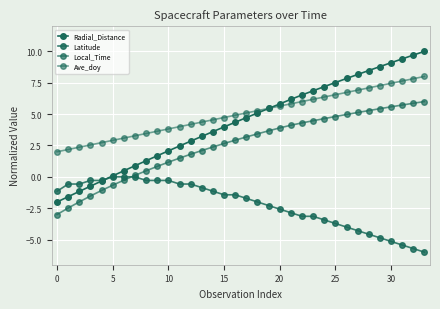

Reading right to left, list all the values displayed in this chart.

Radial_Distance: 10.0	9.7	9.4	9.1	8.8	8.5	8.2	7.8	7.5	7.2	6.9	6.5	6.2	5.8	5.4	5.1	4.7	4.3	4.0	3.6	3.2	2.8	2.5	2.1	1.7	1.3	0.9	0.5	0.1	-0.3	-0.7	-1.2	-1.6	-2.0
Latitude: -6.0	-5.7	-5.4	-5.1	-4.9	-4.6	-4.3	-4.0	-3.7	-3.4	-3.1	-3.1	-2.9	-2.6	-2.3	-2.0	-1.7	-1.4	-1.4	-1.1	-0.9	-0.6	-0.6	-0.3	-0.3	-0.3	0.0	0.0	0.0	-0.3	-0.3	-0.6	-0.6	-1.1
Local_Time: 6.0	5.9	5.7	5.6	5.4	5.3	5.1	5.0	4.8	4.6	4.5	4.3	4.1	3.9	3.7	3.4	3.2	2.9	2.7	2.4	2.1	1.8	1.5	1.2	0.8	0.5	0.1	-0.3	-0.7	-1.1	-1.5	-2.0	-2.5	-3.0
Ave_doy: 8.0	7.8	7.6	7.5	7.3	7.1	6.9	6.7	6.5	6.4	6.2	6.0	5.8	5.6	5.5	5.3	5.1	4.9	4.7	4.5	4.4	4.2	4.0	3.8	3.6	3.5	3.3	3.1	2.9	2.7	2.5	2.4	2.2	2.0